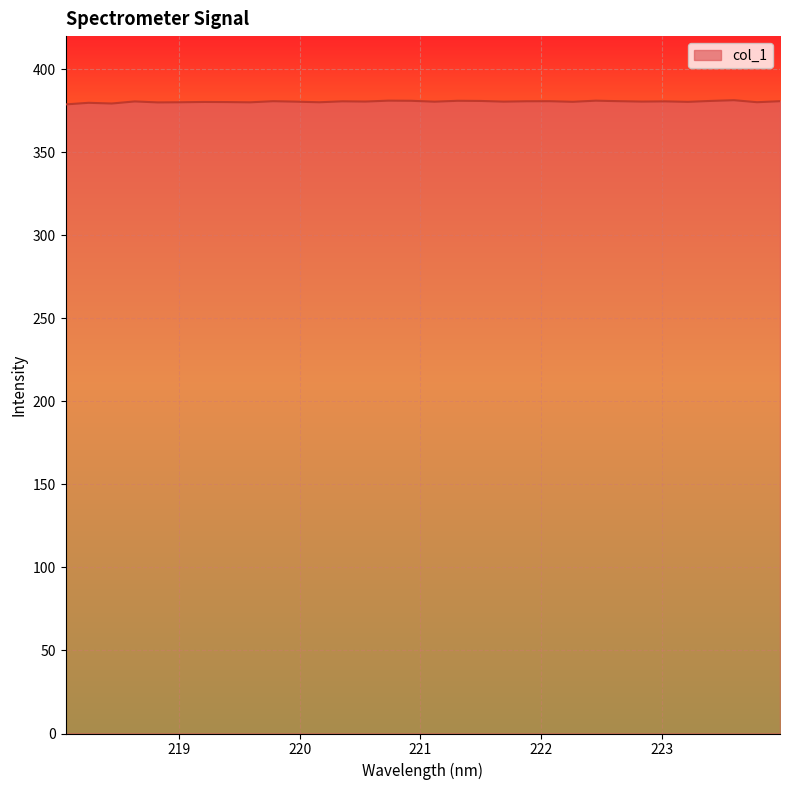

What is the greatest value displayed?

381.4